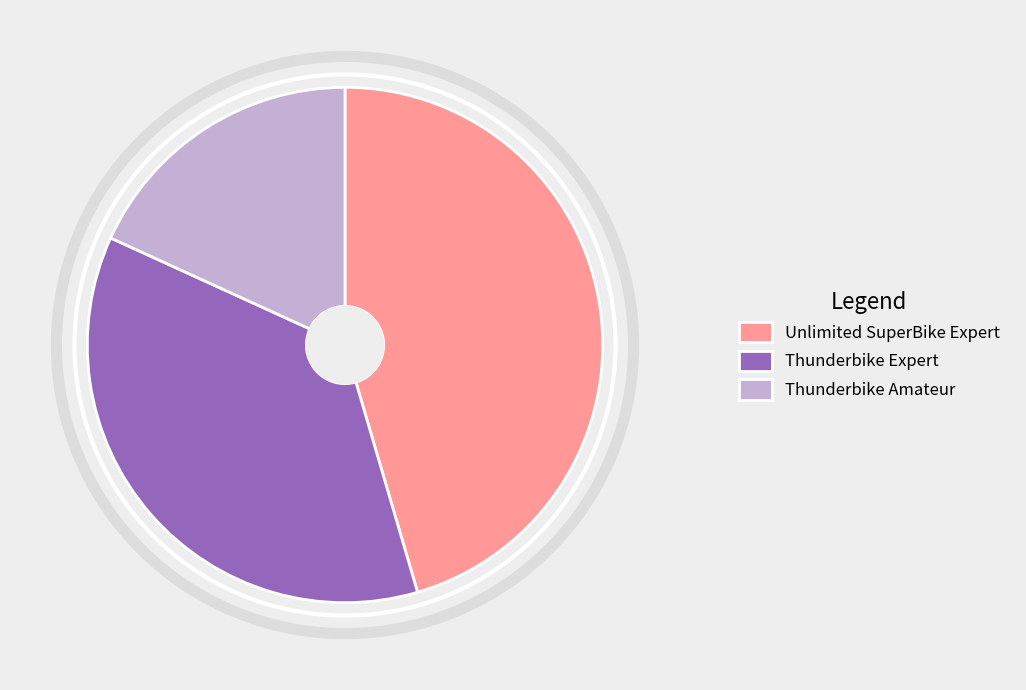

How many slices are in this pie chart?

3